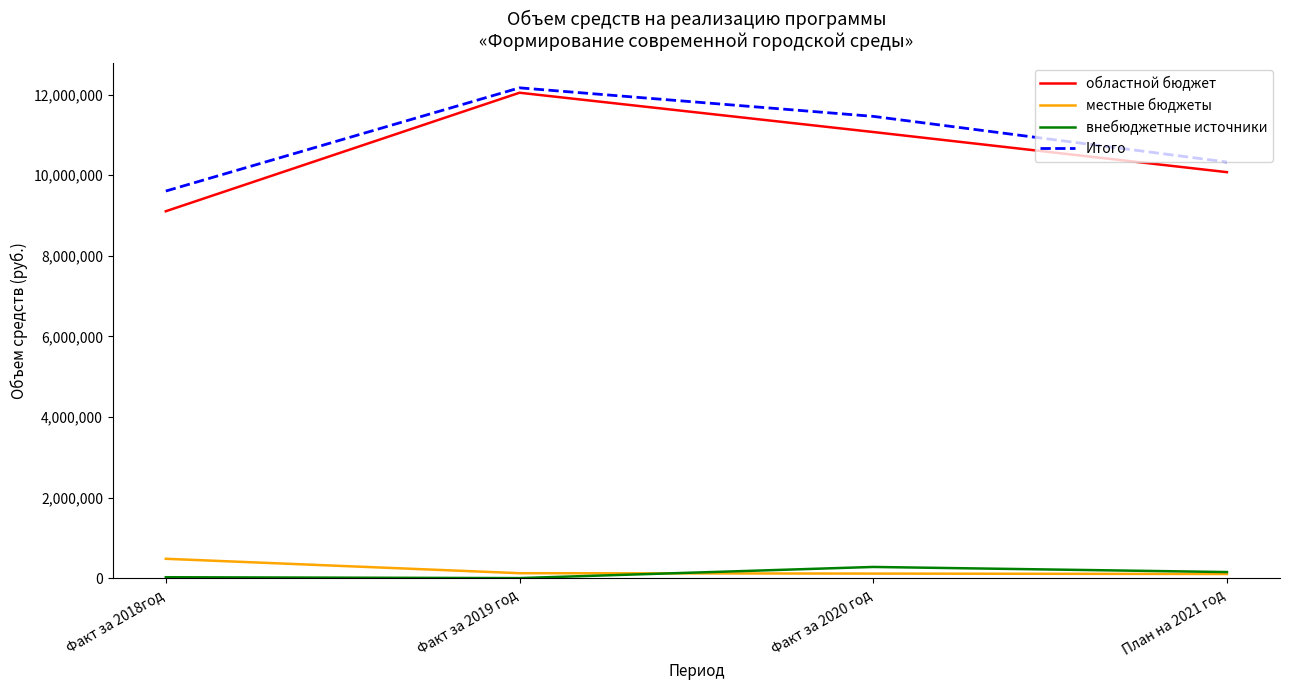

At which label is областной бюджет closest to 10576306?

Факт за 2020 год